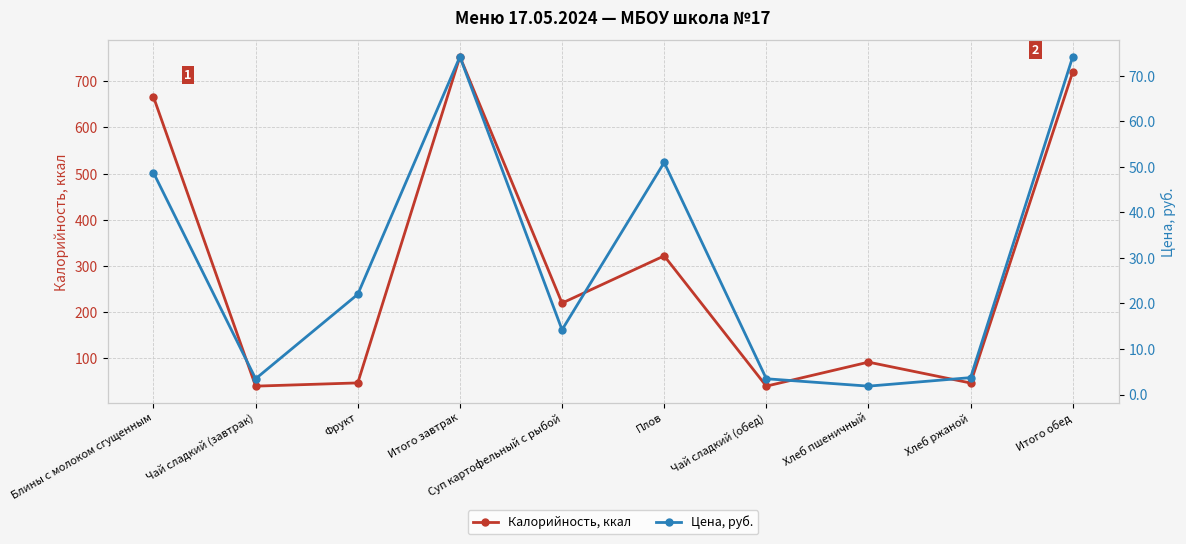

The Калорийность, ккал series shows 753.0 at Итого завтрак. True or false?

True